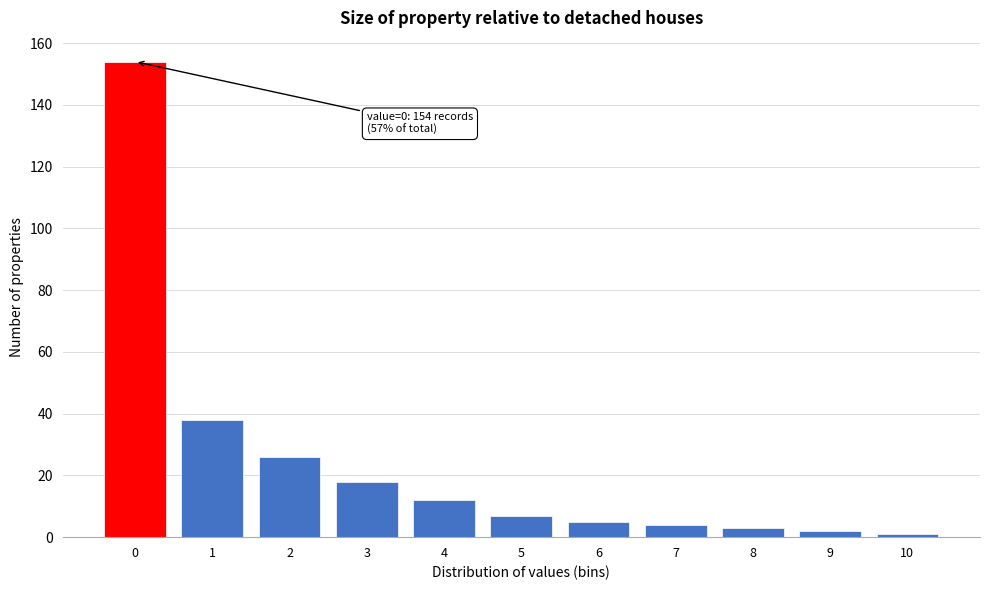

Reading right to left, extract all data points from this chart.

1	2	3	4	5	7	12	18	26	38	154